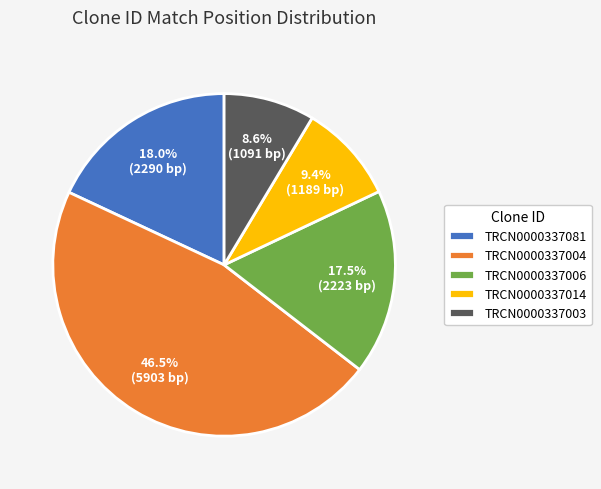

Between TRCN0000337081 and TRCN0000337004, which is larger?

TRCN0000337004